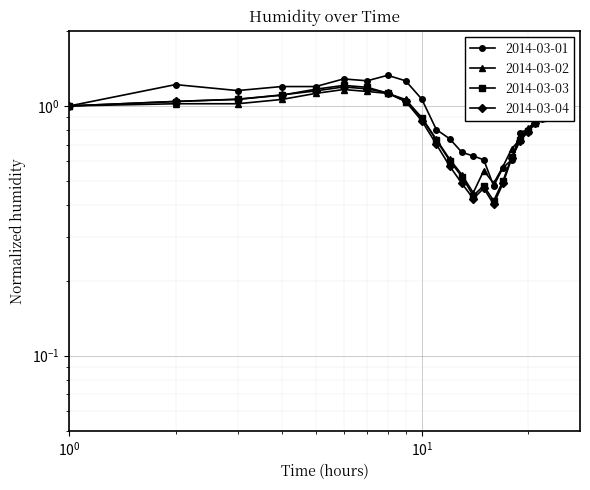

What is the sum of all 2014-03-01 values?

22.5